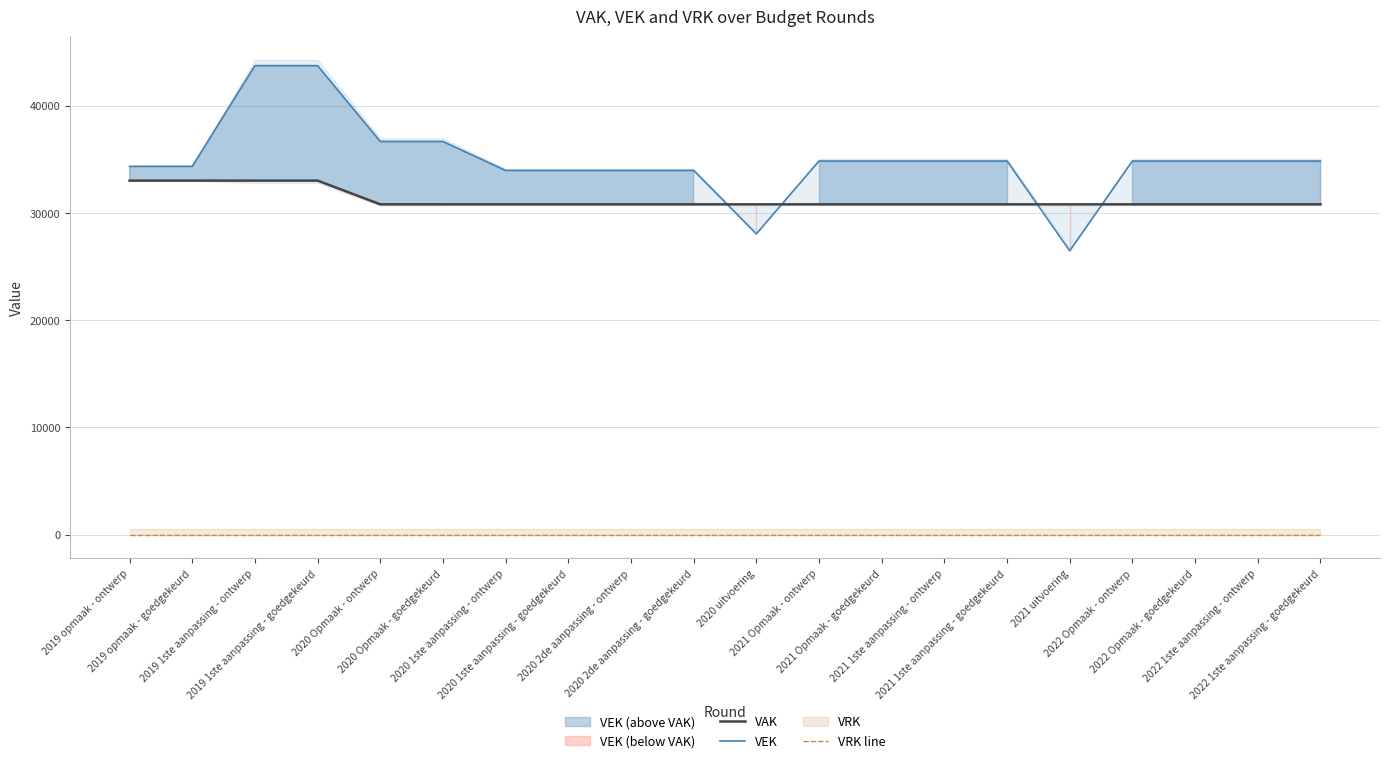

At which category is the sum across all series the highest?

2019 1ste aanpassing - ontwerp